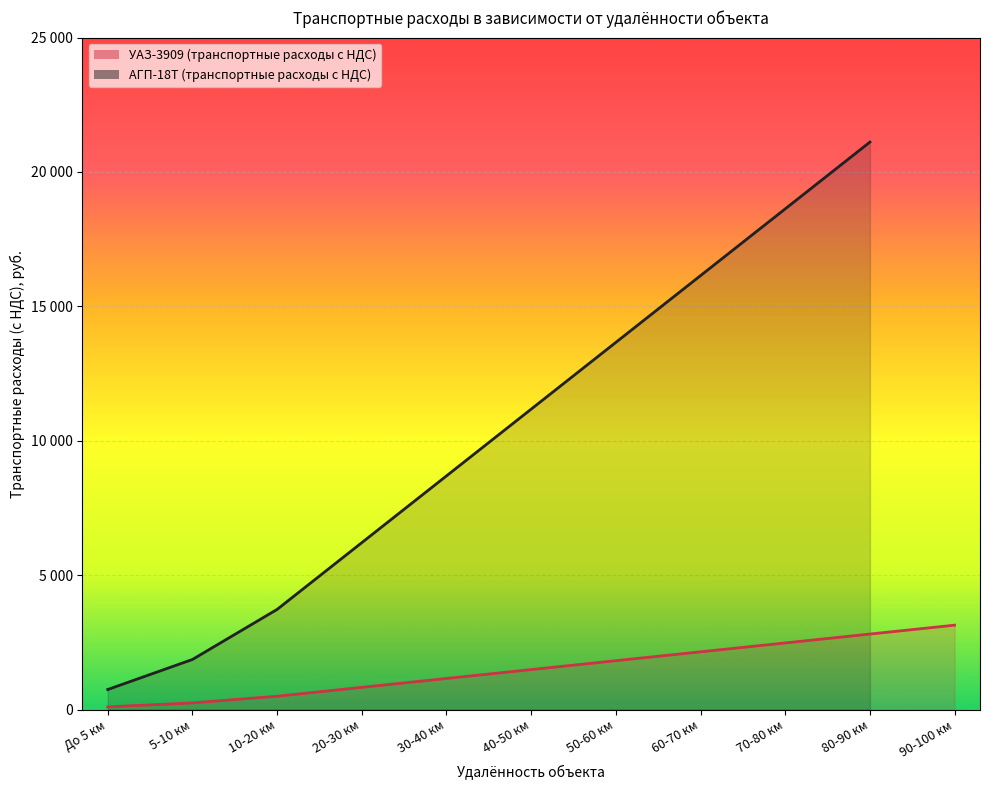

How many categories are shown in the chart?

11